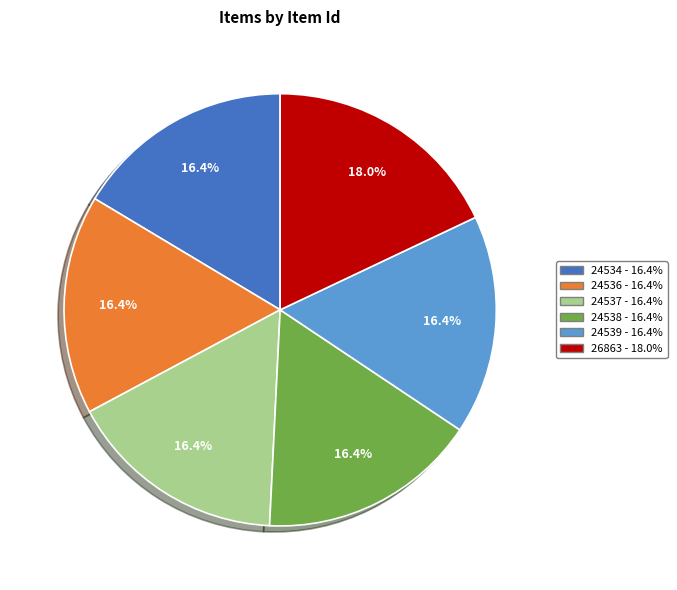

Is there any slice that represents more than half of the pie?

No